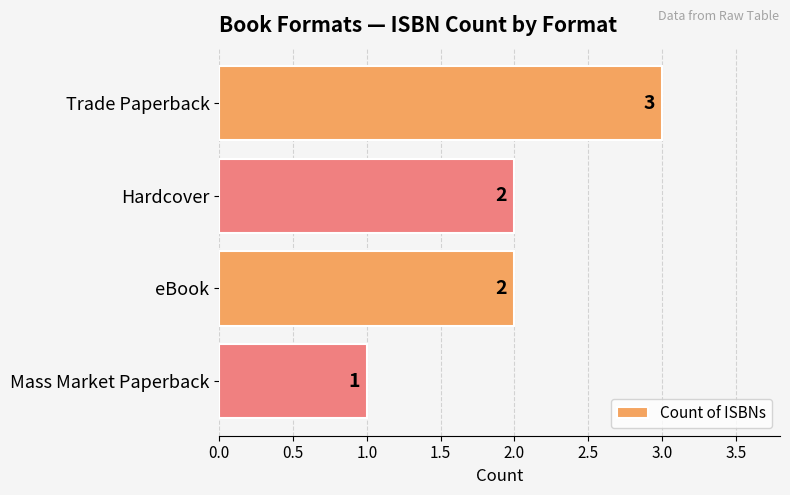

Count the values in the range 2 to 3.

3